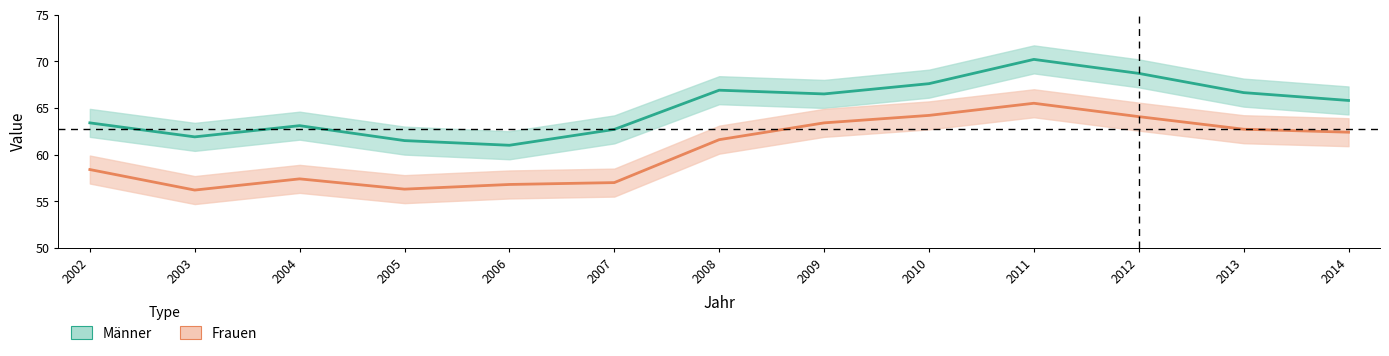

List the series in order of their peak value, lowest first.

Frauen, Männer